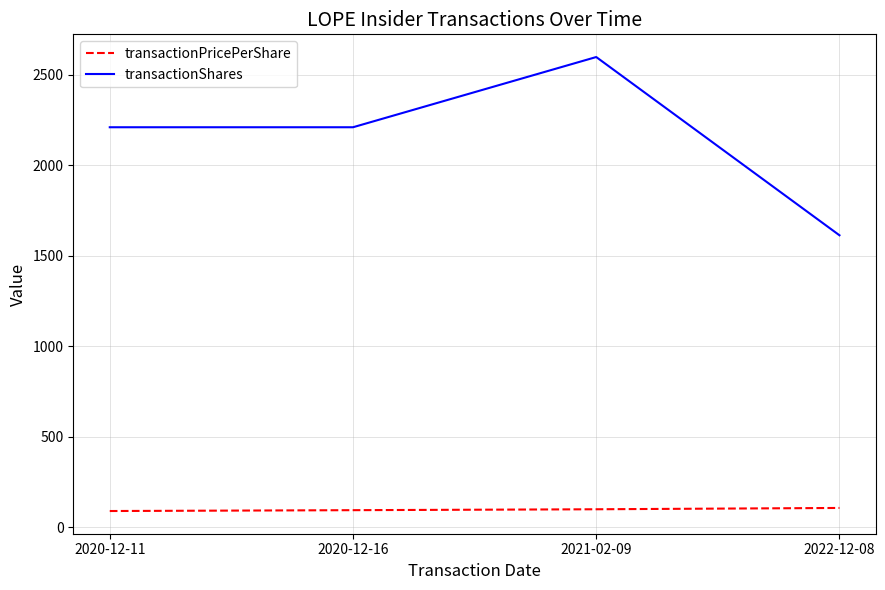

How many categories are shown in the chart?

4